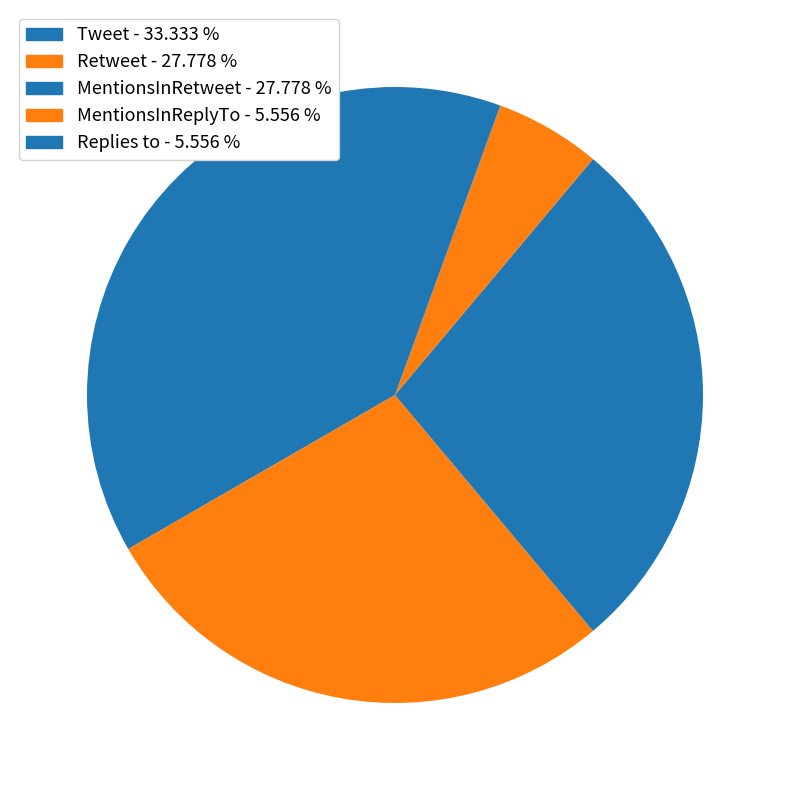

To the nearest percent, what is the difference between the MentionsInRetweet and Tweet slice percentages?

6%